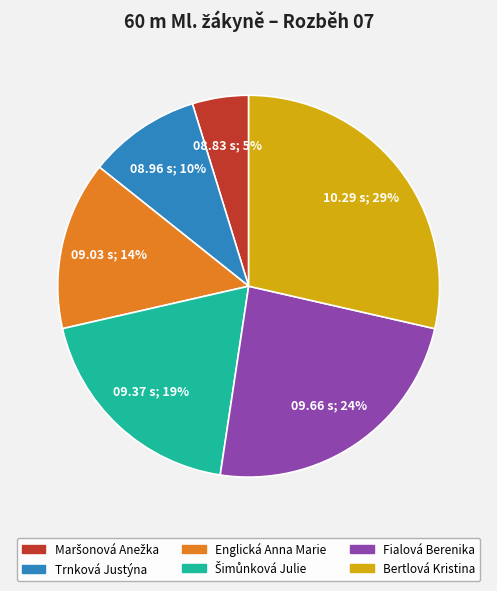

Which slice is the largest?

Bertlová Kristina